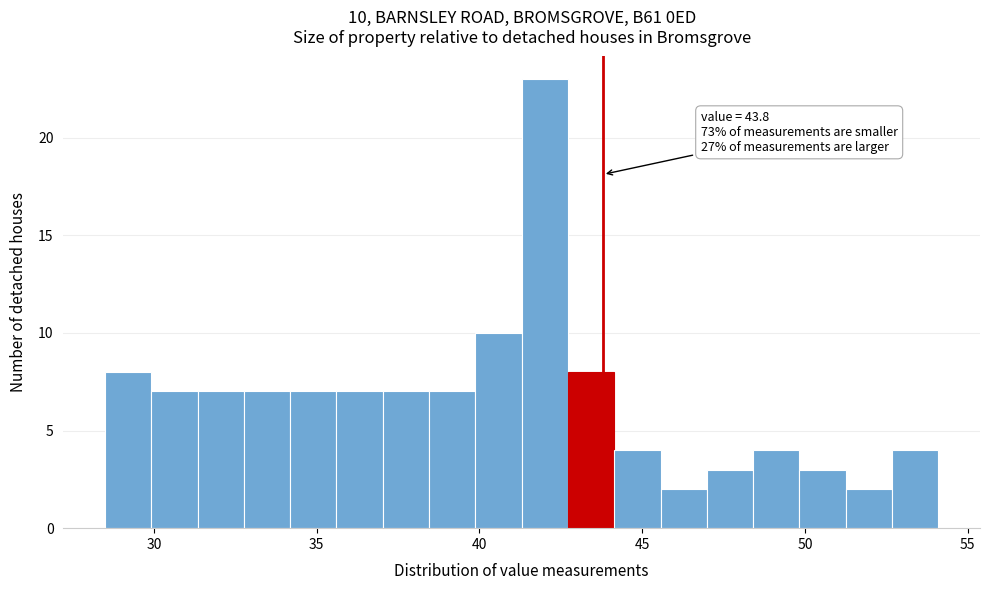

Read against the x-axis, roughly where is the centre of the tallest bar?

42.0